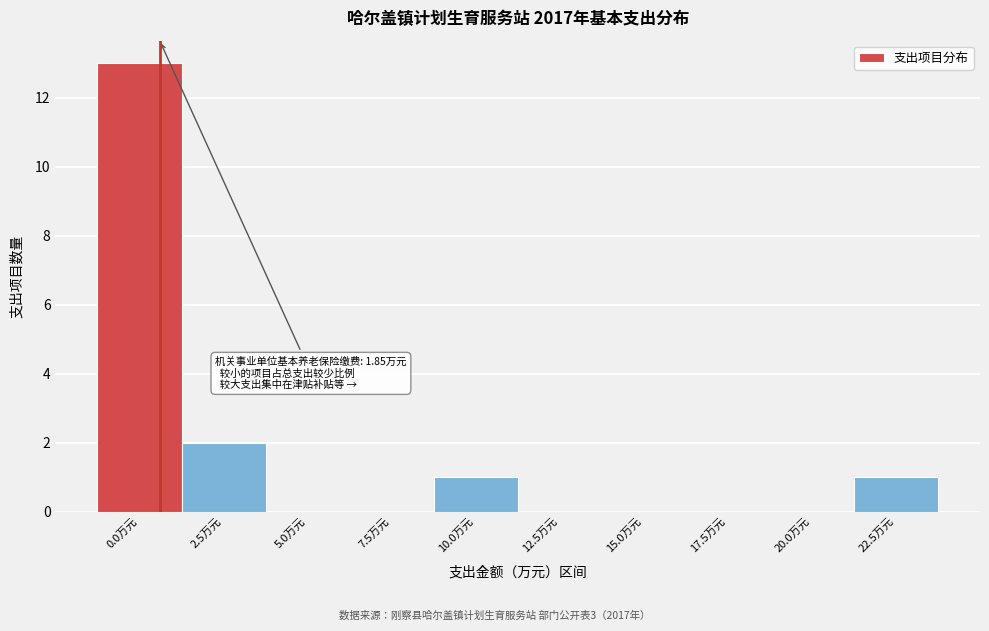

Reading left to right, transcribe all the data shown in this chart.

0.0万元=13	2.5万元=2	5.0万元=0	7.5万元=0	10.0万元=1	12.5万元=0	15.0万元=0	17.5万元=0	20.0万元=0	22.5万元=1